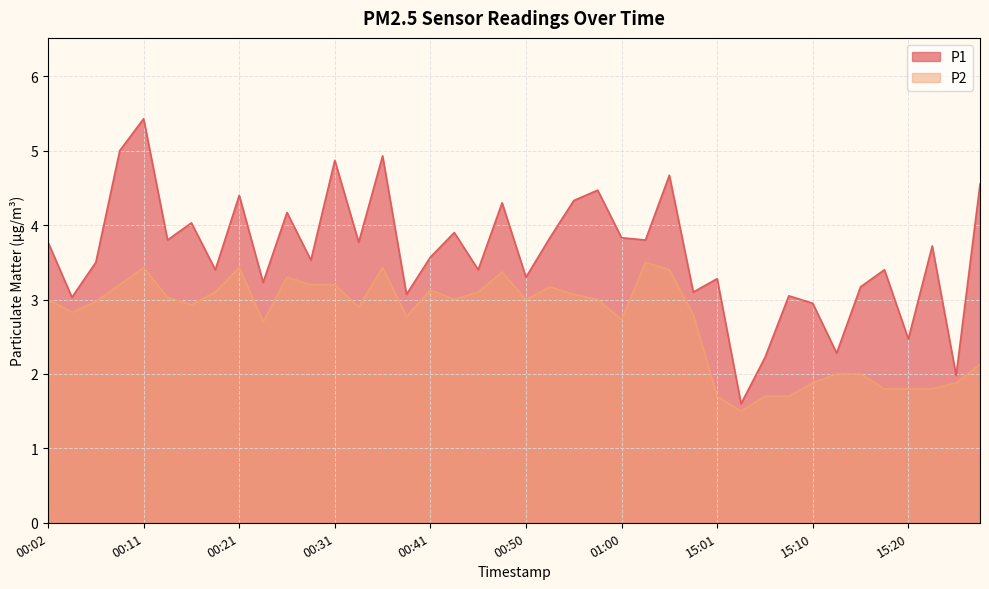

What is the total value across all series at 00:31?

8.1